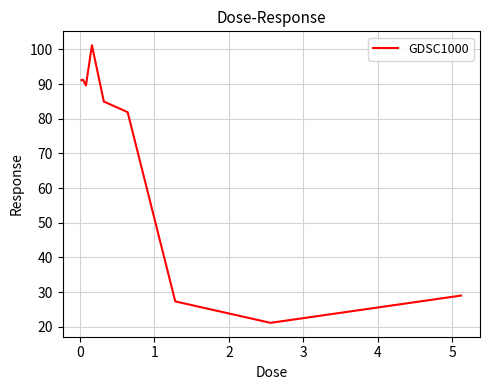

What is the smallest value displayed?

21.1